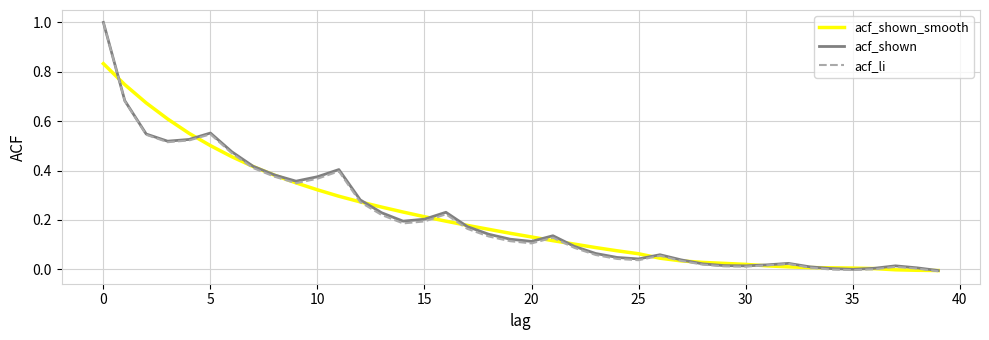

What is the sum of all acf_shown values?

8.5